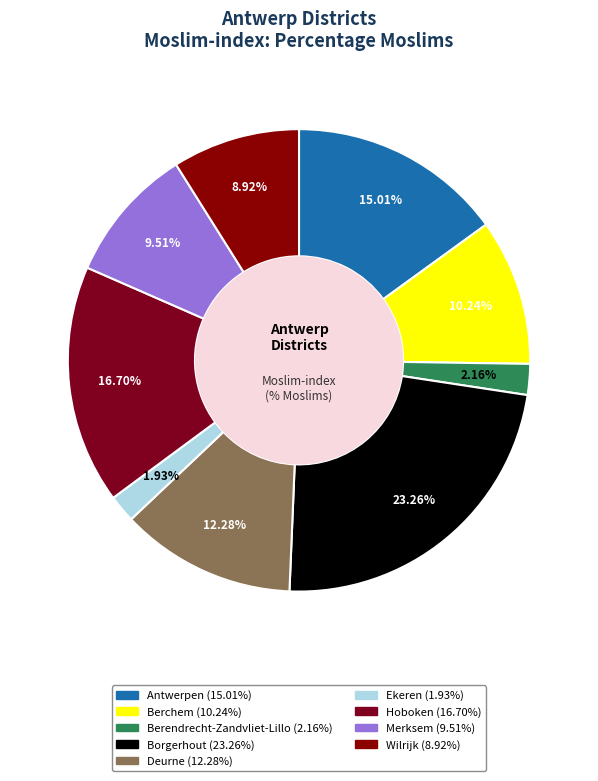

How many segments does this pie chart have?

9